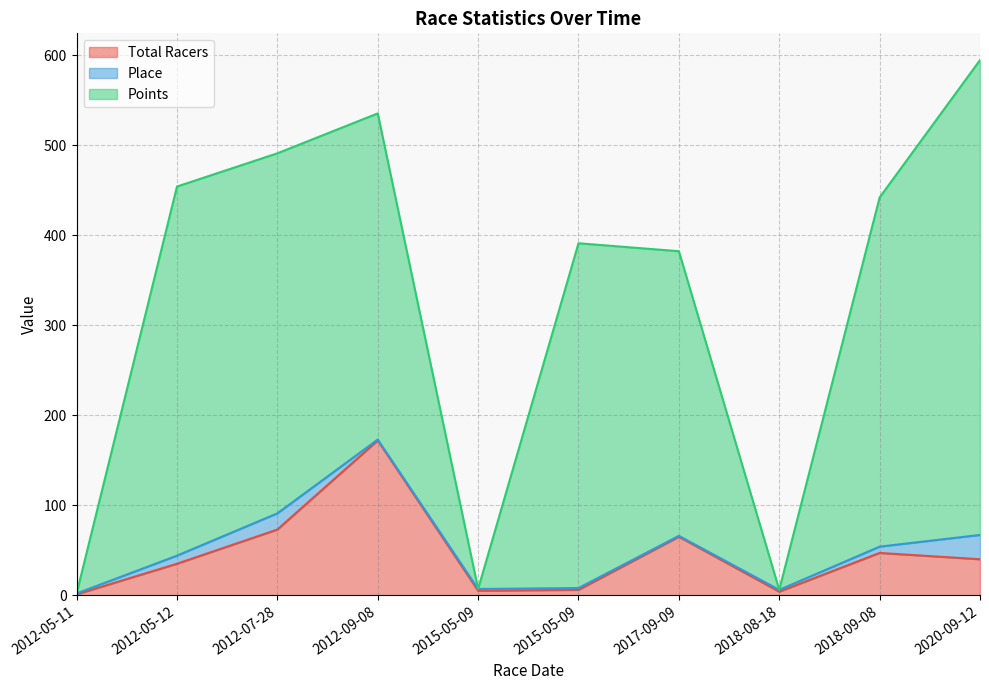

Where does the Points series first go above 441?

2012-05-12